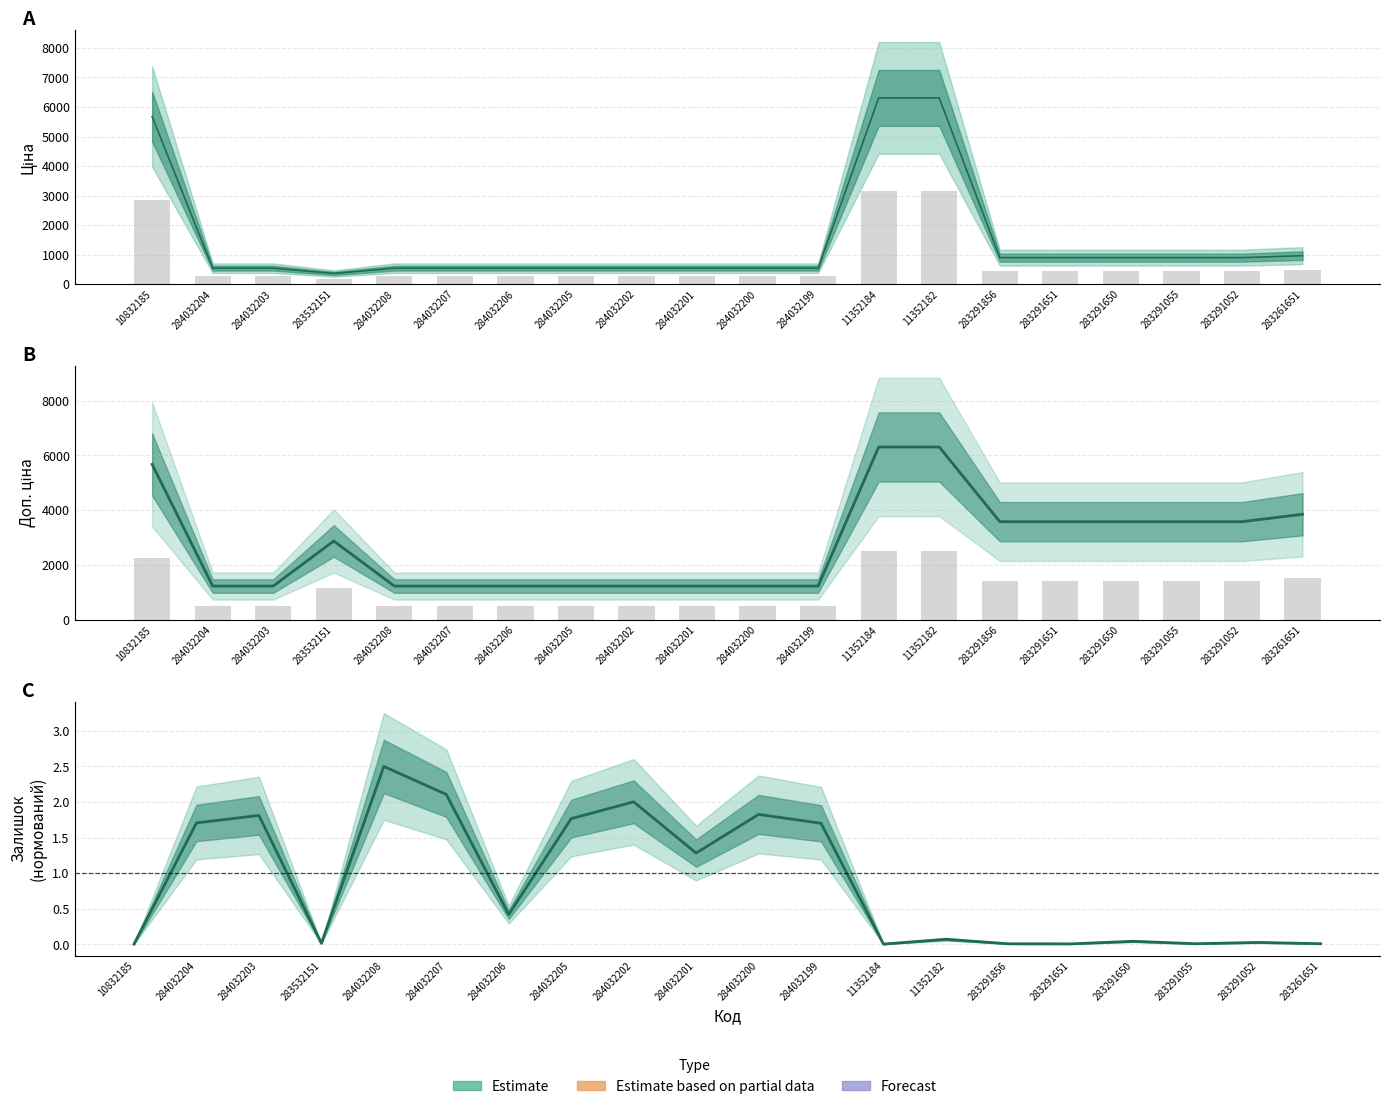

Between 284032204 and 283291055, which is larger?

283291055